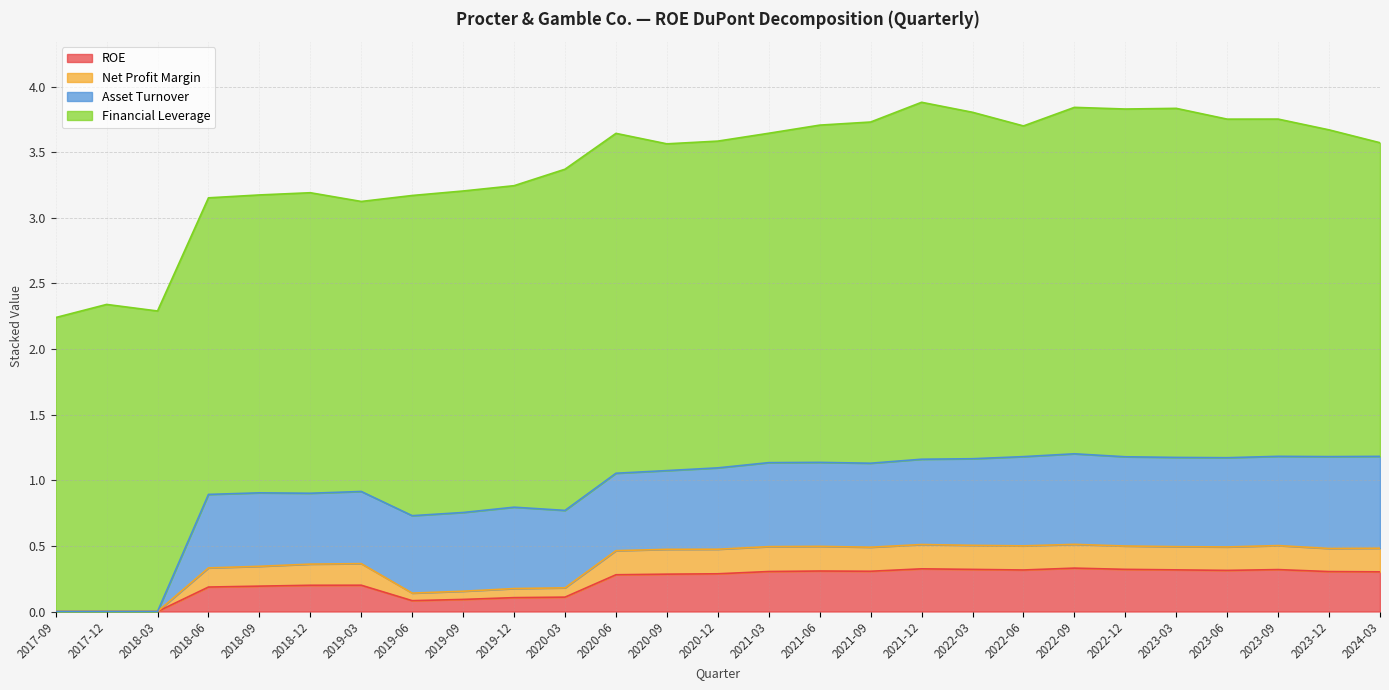

Is it true that ROE equals 0.1 at 2020-03?

True